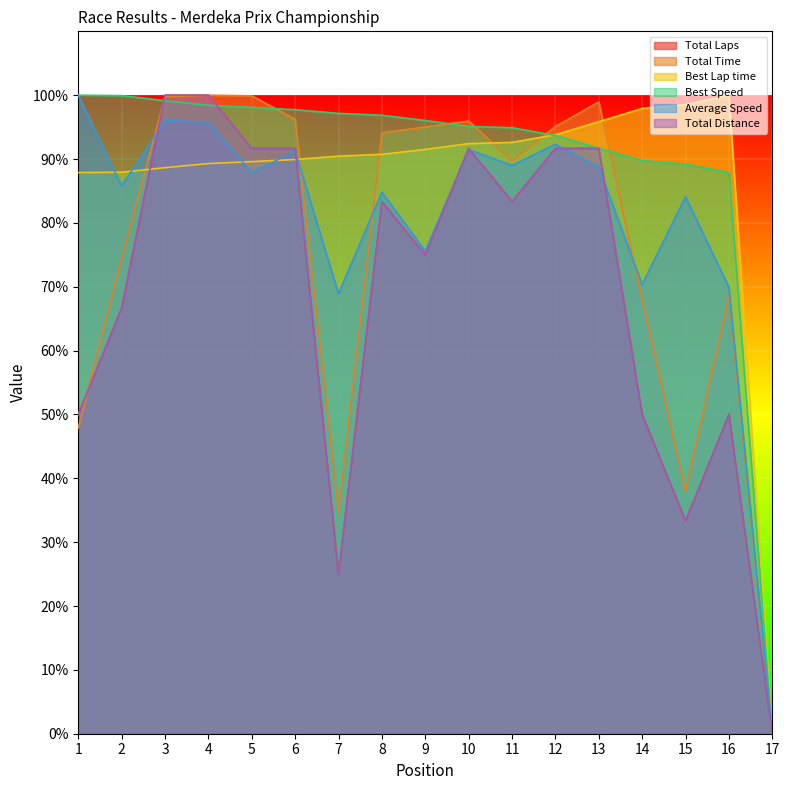

Between 1 and 8, which is larger?

8